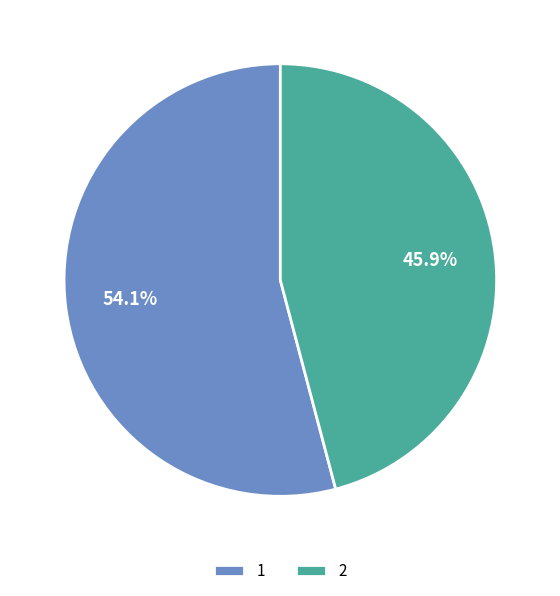

Which has a higher value, 2 or 1?

1